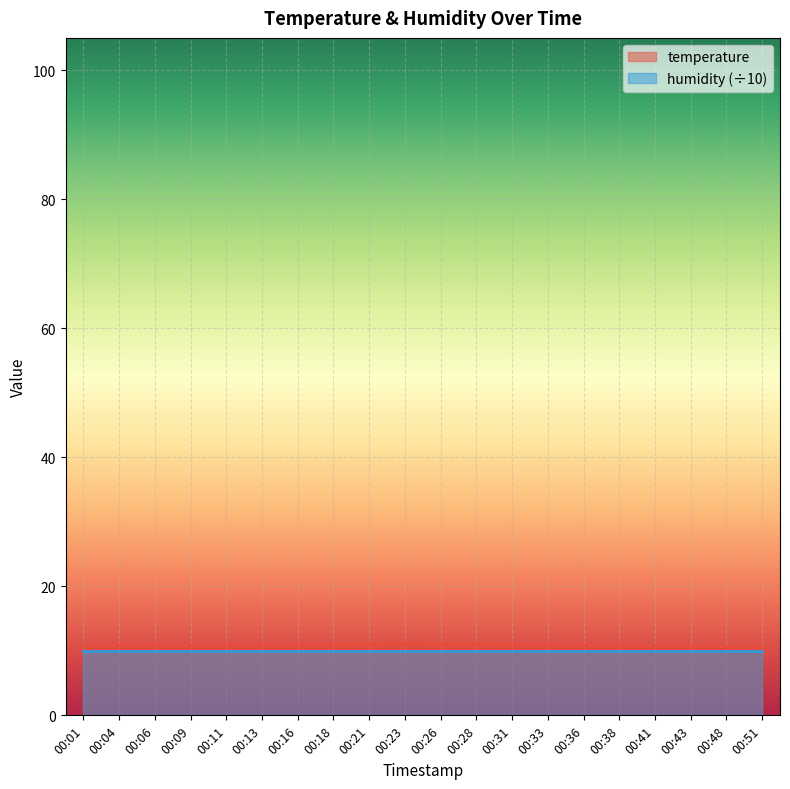

List the labels in order of value, largest first.

00:23, 00:21, 00:26, 00:28, 00:18, 00:31, 00:01, 00:04, 00:06, 00:09, 00:11, 00:13, 00:16, 00:33, 00:36, 00:38, 00:41, 00:43, 00:48, 00:51